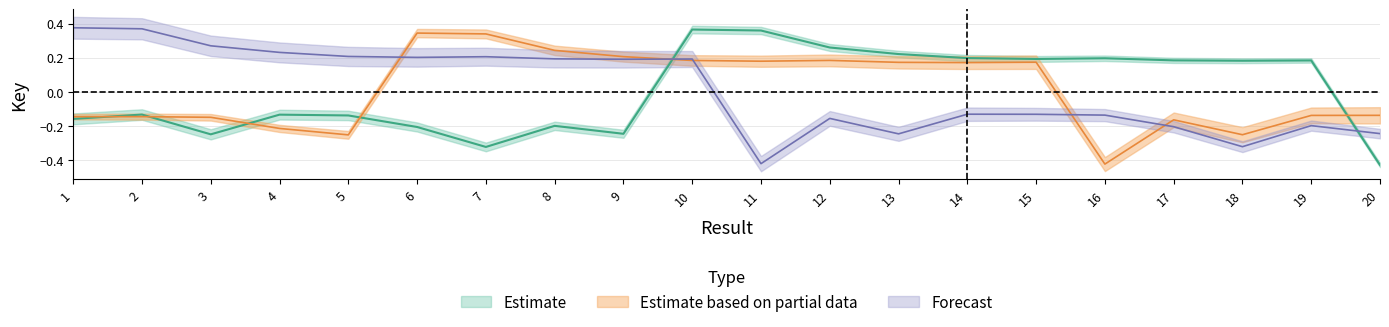

What are all the series names shown in the legend?

Estimate, Estimate based on partial data, Forecast